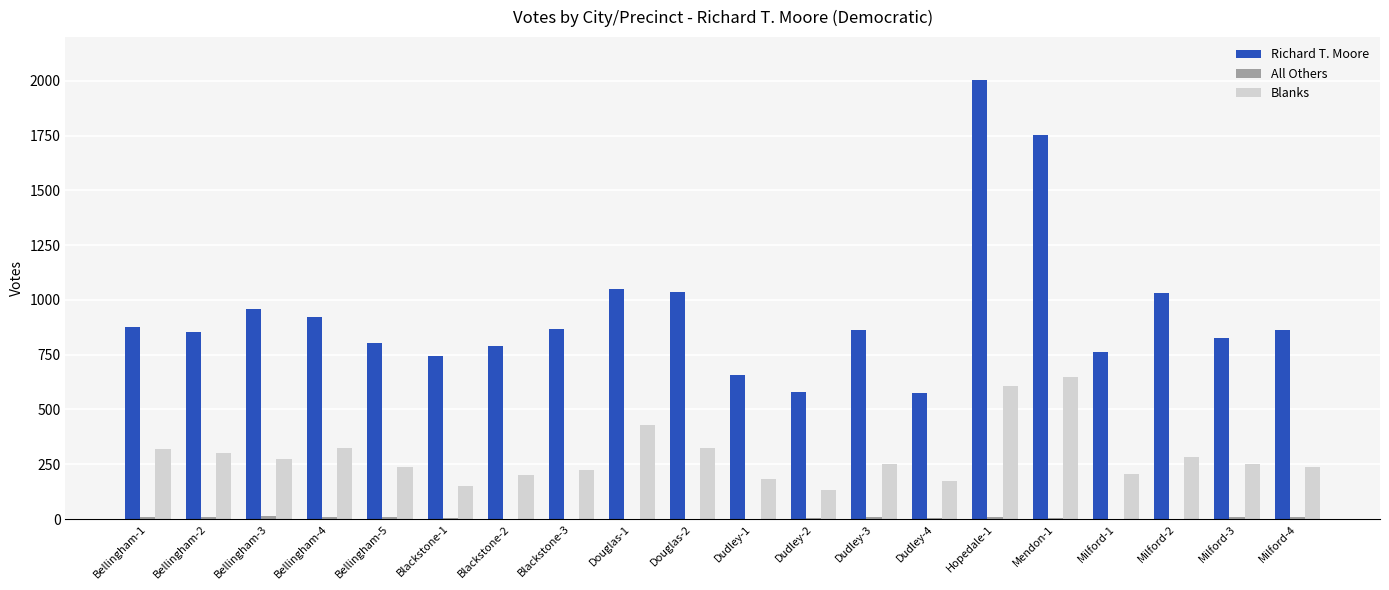

At which category is the sum across all series the highest?

Hopedale-1